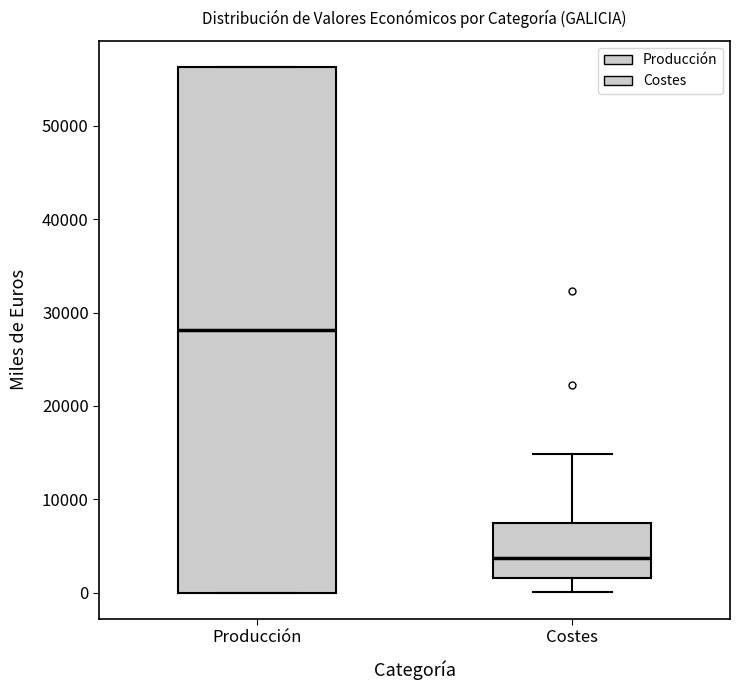

Where does the upper whisker of the box for Costes end on the y-axis? The values are not printed on the chart, so give them approximately, as read against the axis.

15000